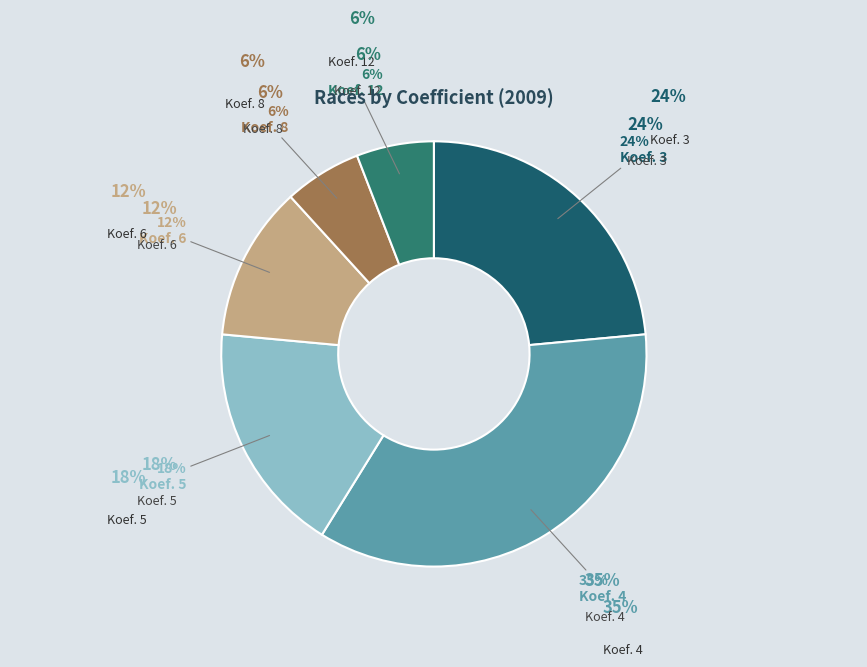

How many slices are in this pie chart?

6